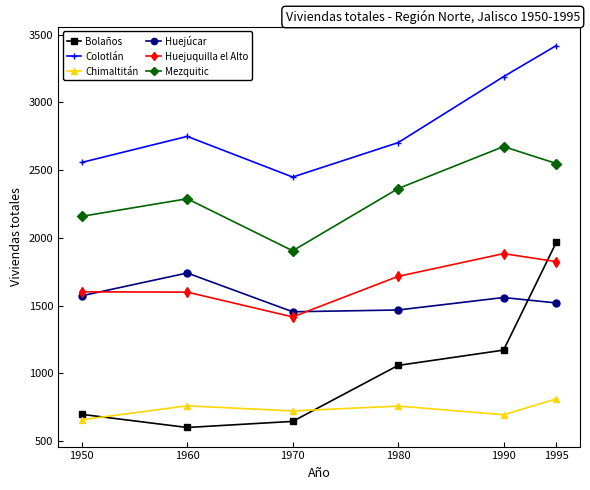

What is the value of the Mezquitic point at the 6th from the left?

2549